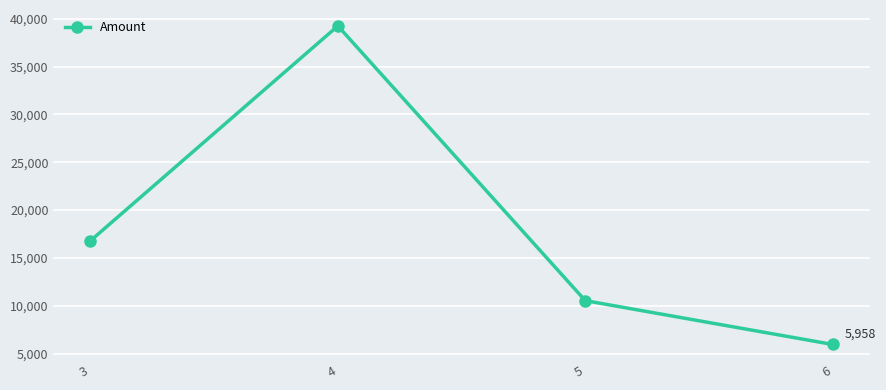

Does the chart have visible grid lines?

Yes